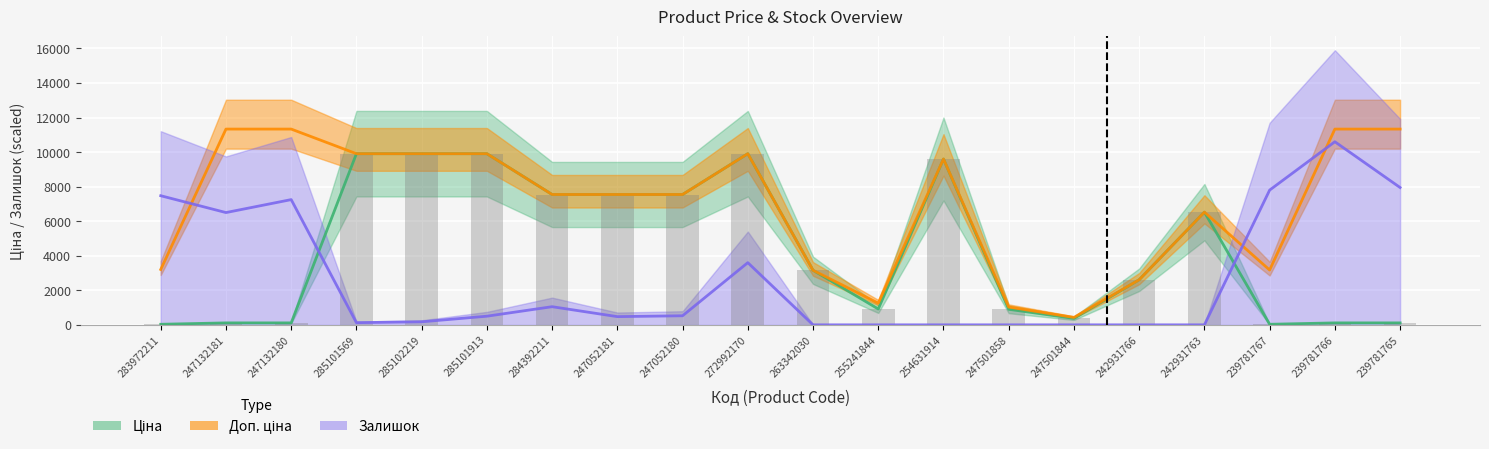

What is the difference between the Доп. ціна values at 284392211 and 247132180?

3788.1